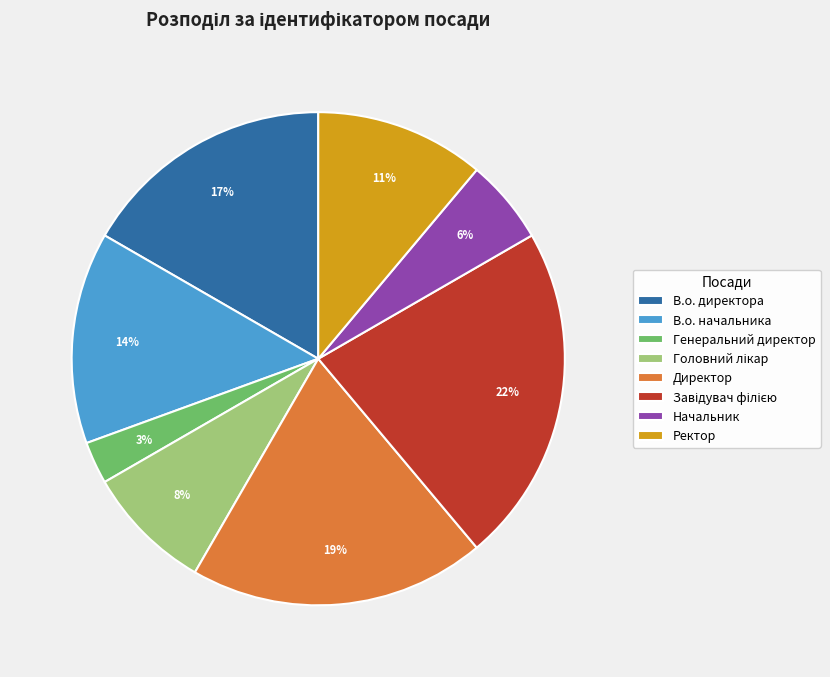

Which has a higher value, Директор or Ректор?

Директор